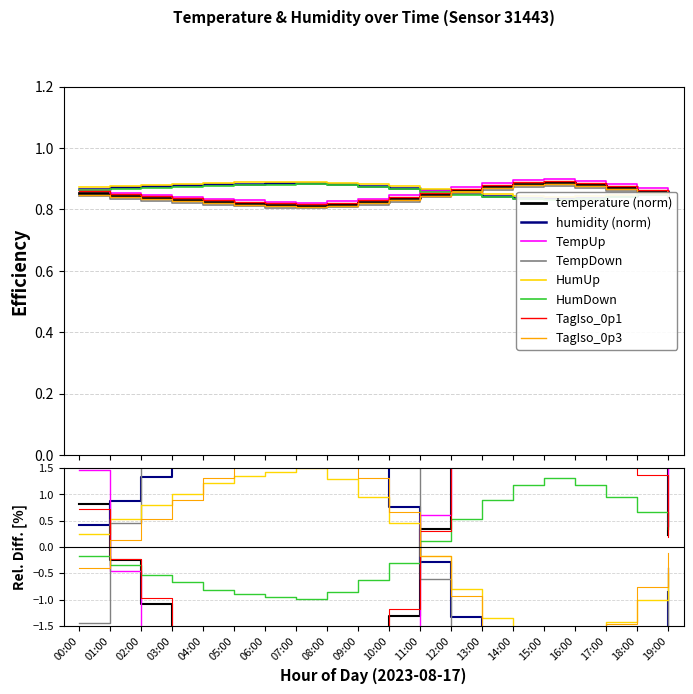

What is the sum of the humidity values at 14:00 and 12:00?

1.7